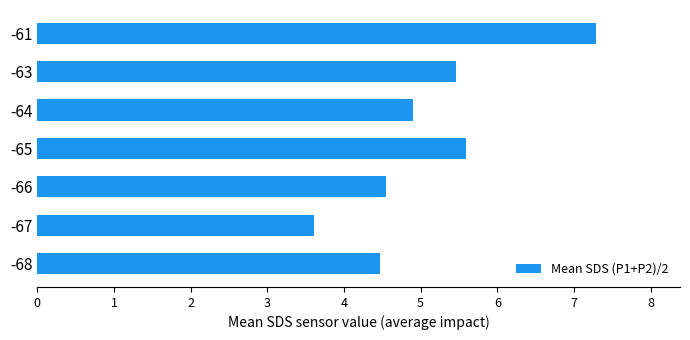

What is the difference between the maximum and minimum values?

3.7